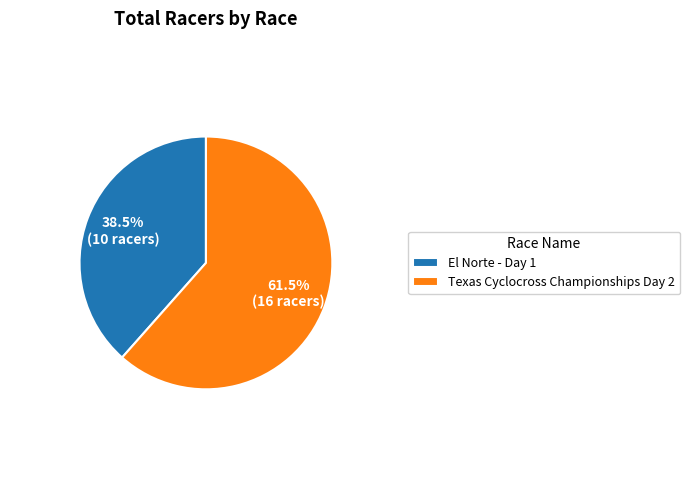

Between Texas Cyclocross Championships Day 2 and El Norte - Day 1, which is larger?

Texas Cyclocross Championships Day 2